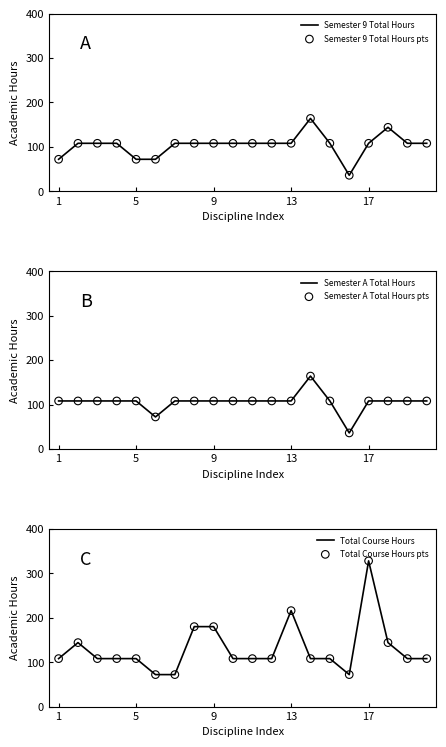

The Total Course Hours series shows 247 at 9. True or false?

False